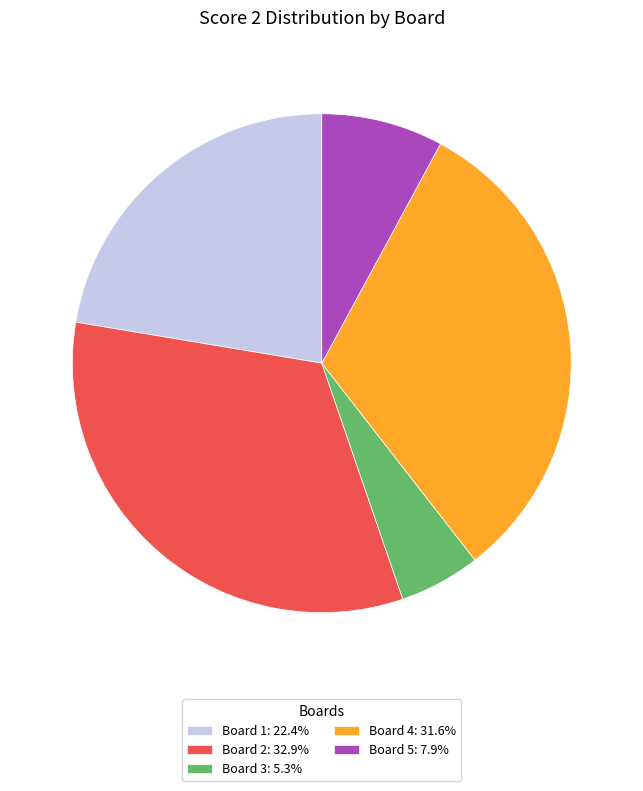

Does Board 4: 31.6% represent more than half of the total?

No